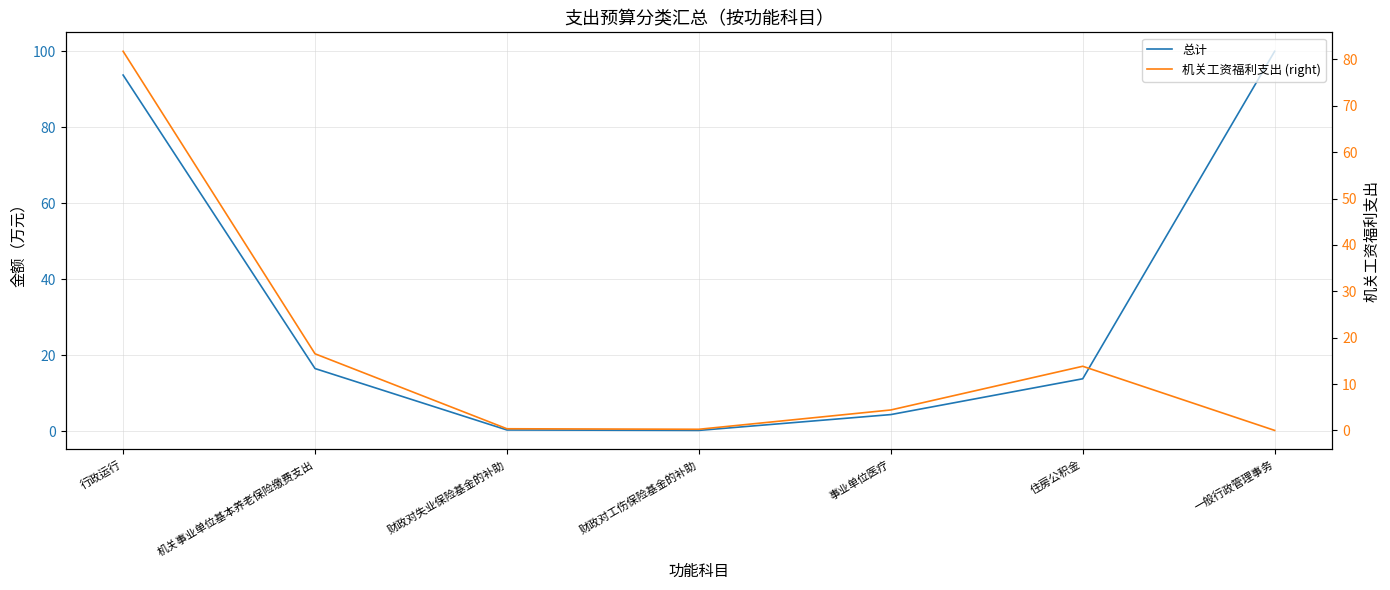

How many data points in 总计 are above 13?

4